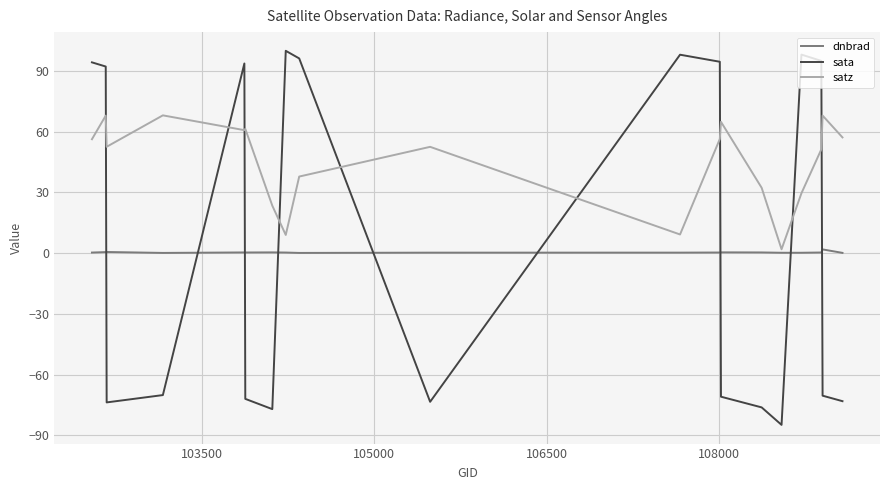

Which series has the largest range (max minus min)?

sata